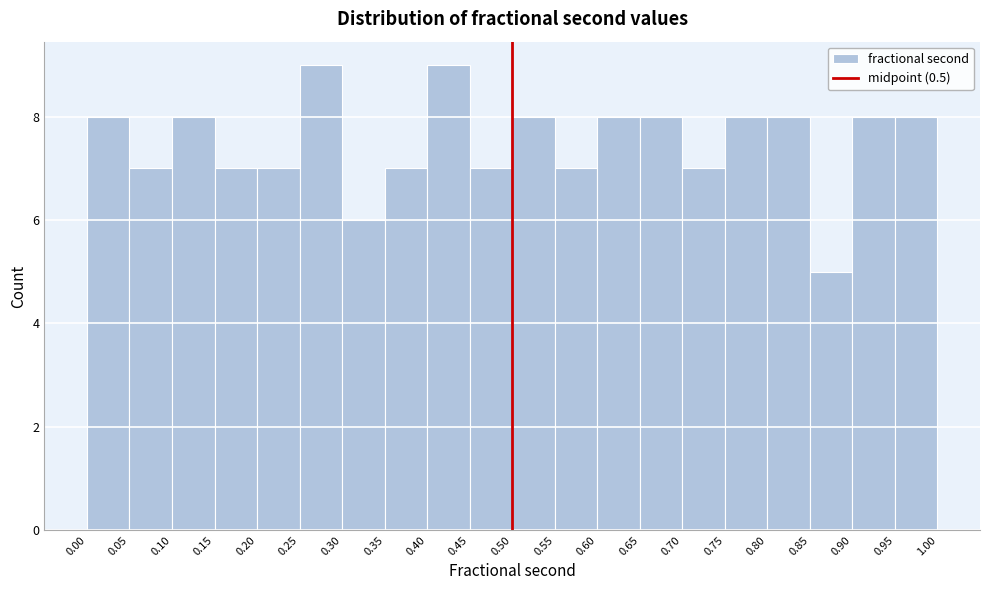

What is the height of the bar covering 0.65 to 0.70 on the x-axis? The values are not printed on the chart, so give them approximately, as read against the axis.

8